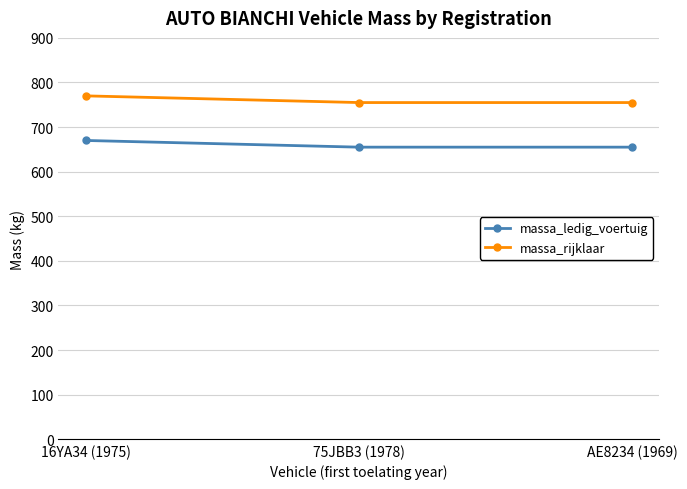

What is the total value across all series at 16YA34 (1975)?

1440